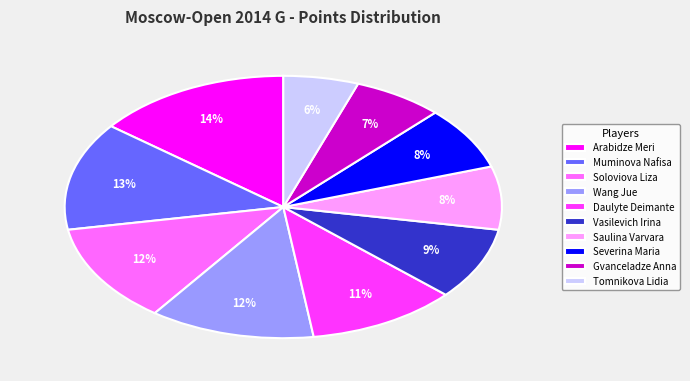

What percentage is the Saulina Varvara slice, to the nearest percent?

8%